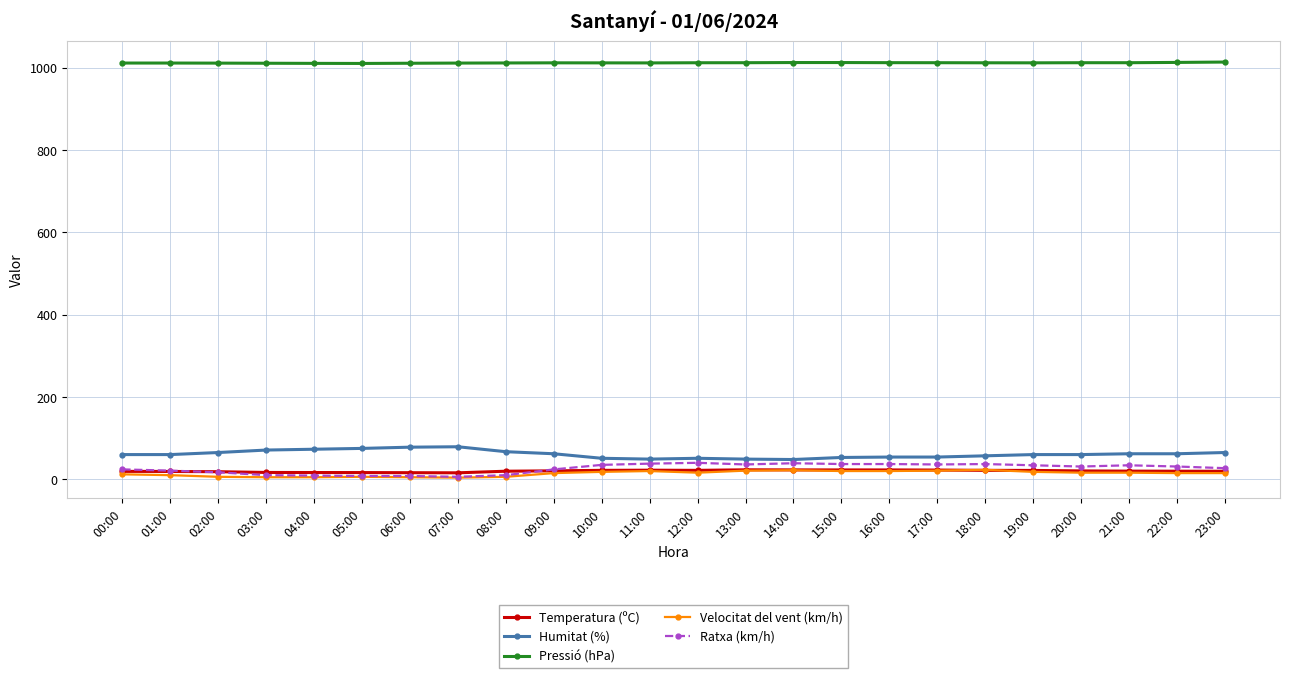

Which series has the largest total across all categories?

Pressió (hPa)